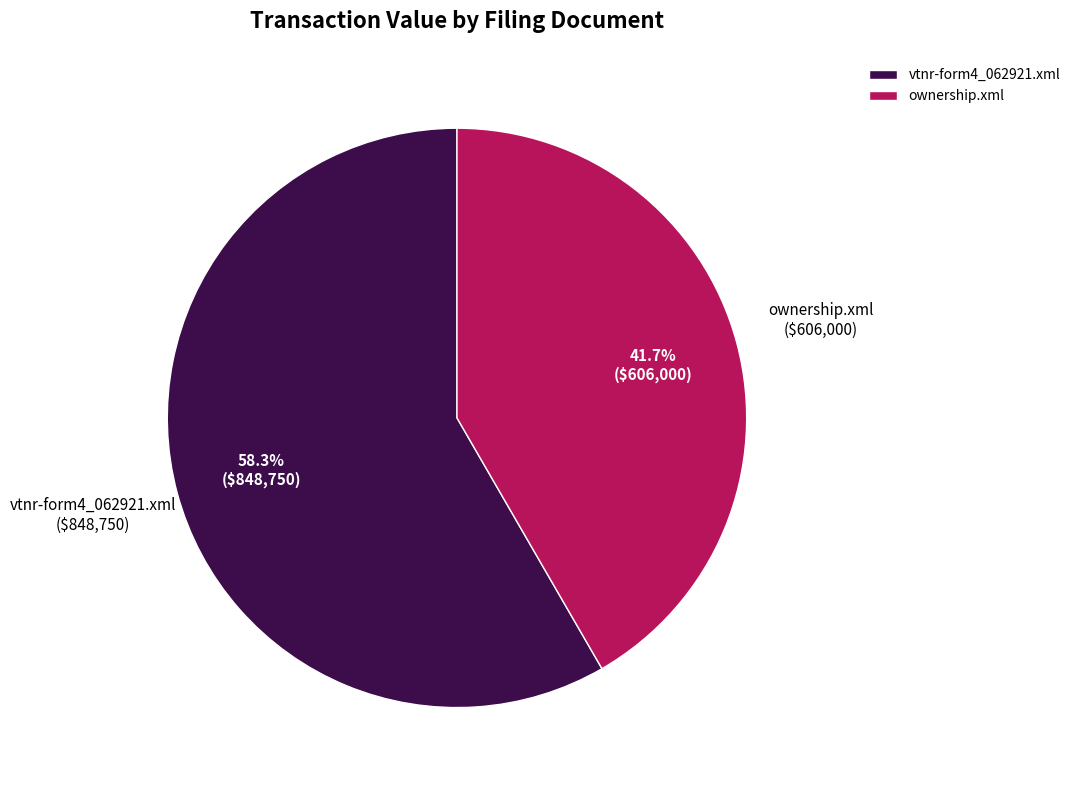

Is there a majority slice in this chart?

Yes